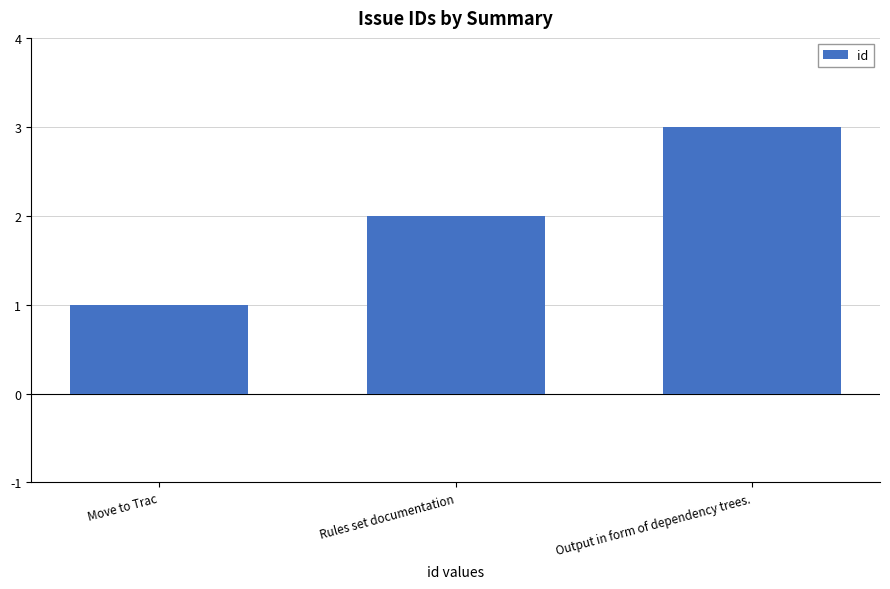

What is the change in value from Move to Trac to Rules set documentation?

+1